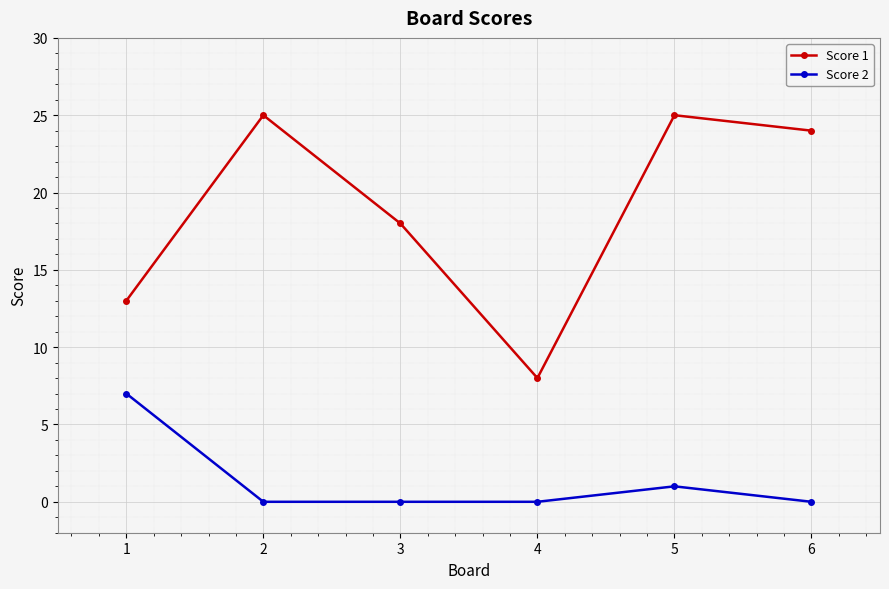

How many lines are shown in the chart?

2